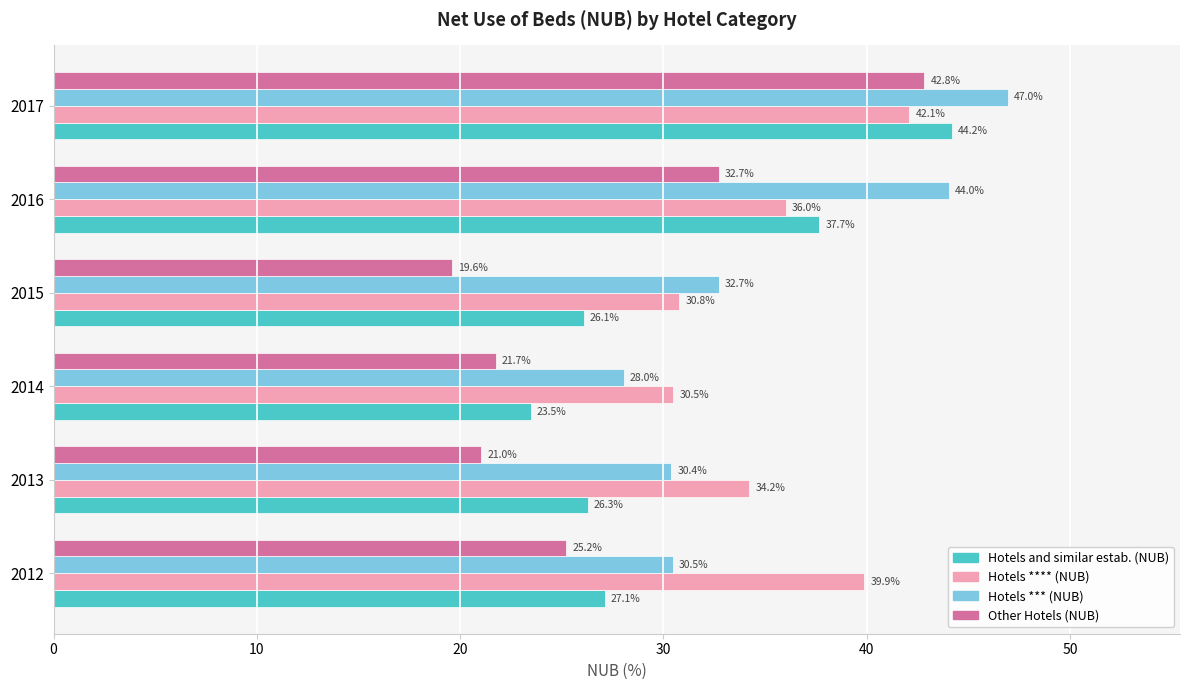

What is the difference between the second highest and minimum values in the Other Hotels (NUB) series?

13.1